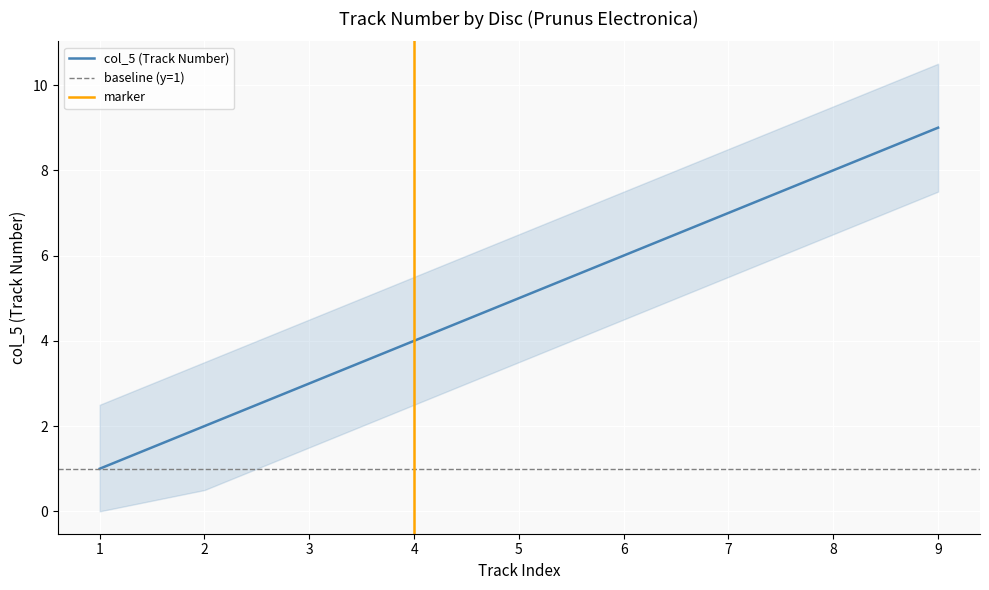

Is it true that col_5 (Track Number) equals 1 at 1?

True